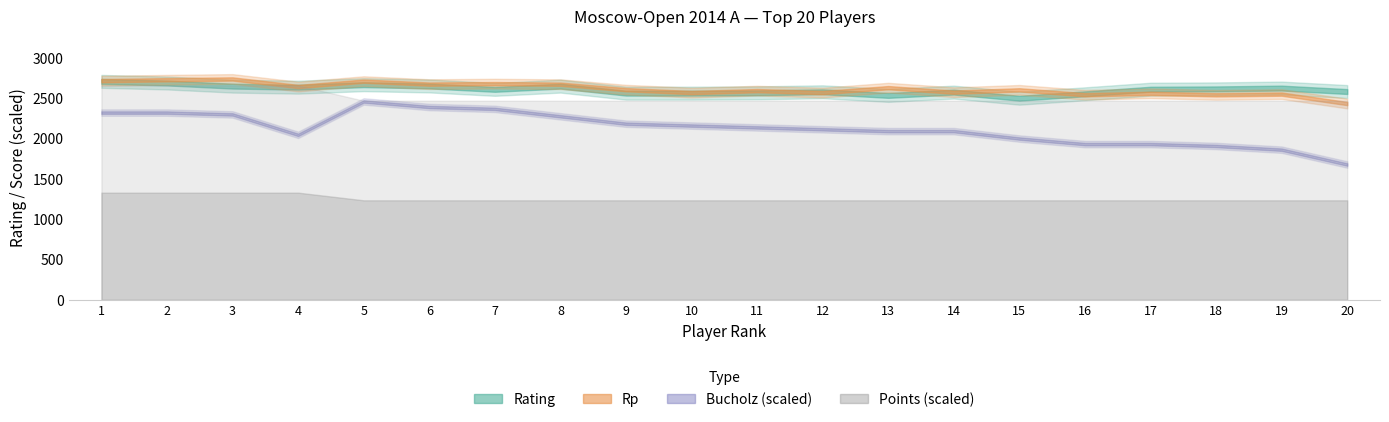

Which label corresponds to the largest value in the chart?

3